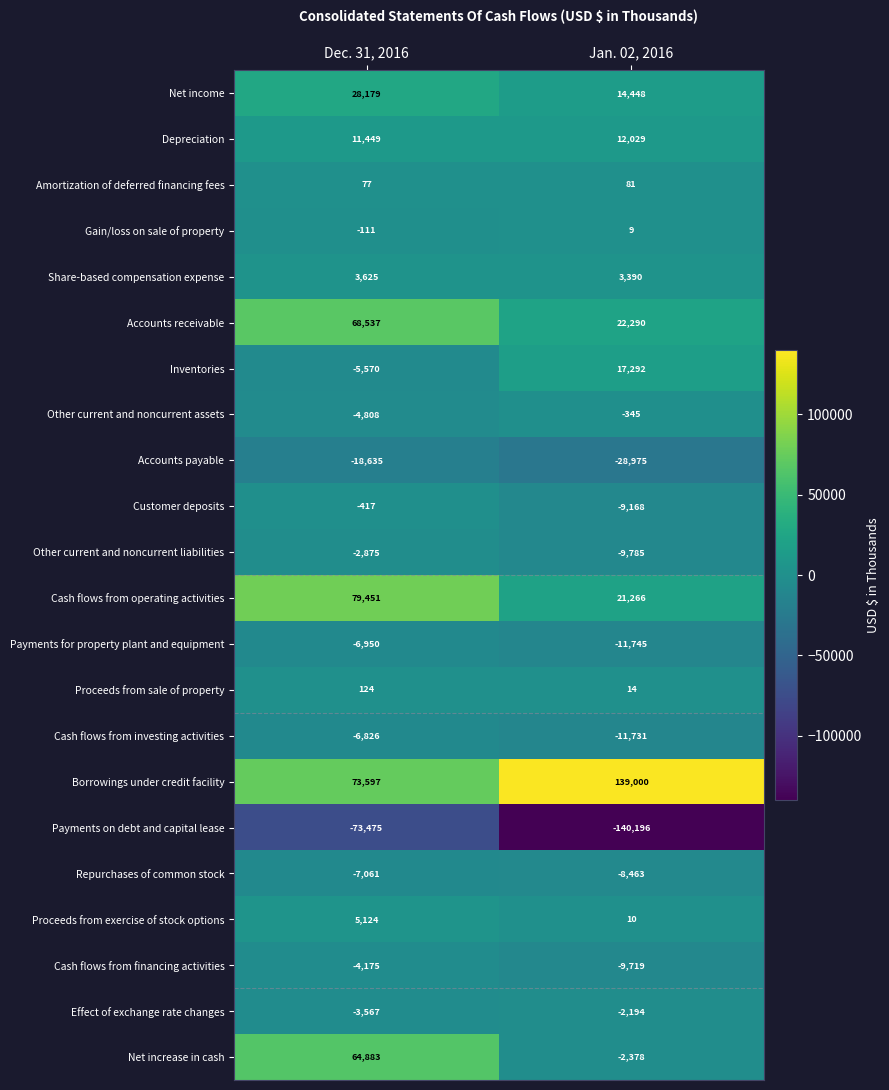

List the series in order of their peak value, lowest first.

Payments on debt and capital lease, Accounts payable, Repurchases of common stock, Payments for property plant and equipment, Cash flows from investing activities, Cash flows from financing activities, Other current and noncurrent liabilities, Effect of exchange rate changes, Customer deposits, Other current and noncurrent assets, Gain/loss on sale of property, Amortization of deferred financing fees, Proceeds from sale of property, Share-based compensation expense, Proceeds from exercise of stock options, Depreciation, Inventories, Net income, Net increase in cash, Accounts receivable, Cash flows from operating activities, Borrowings under credit facility